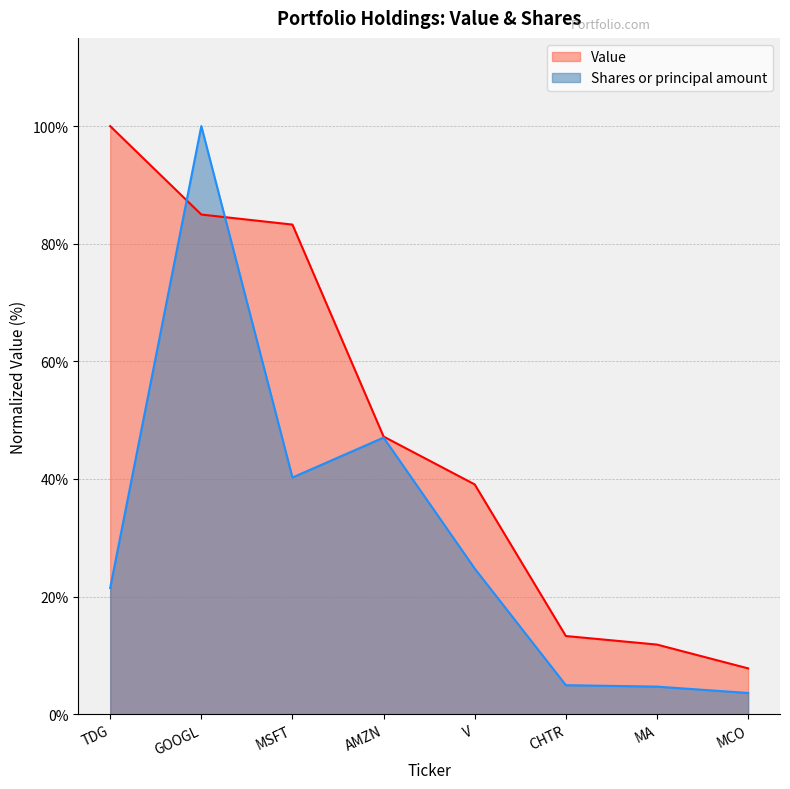

How many lines are shown in the chart?

2